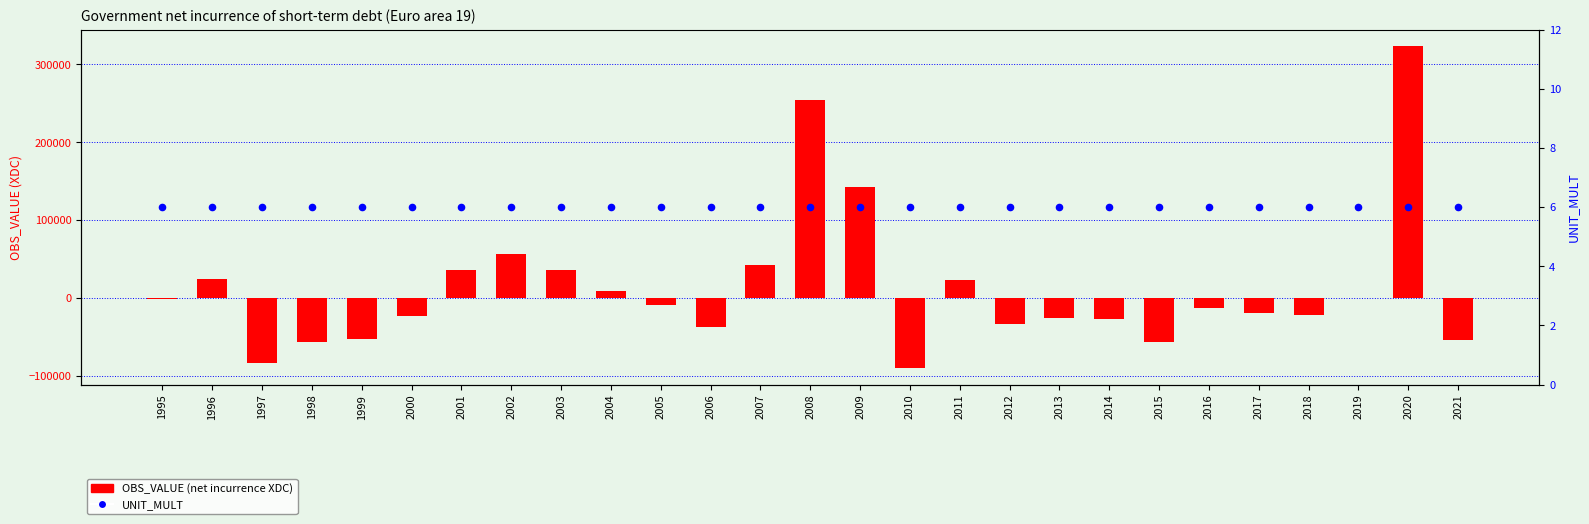

Which series has the largest total across all categories?

OBS_VALUE (net incurrence)